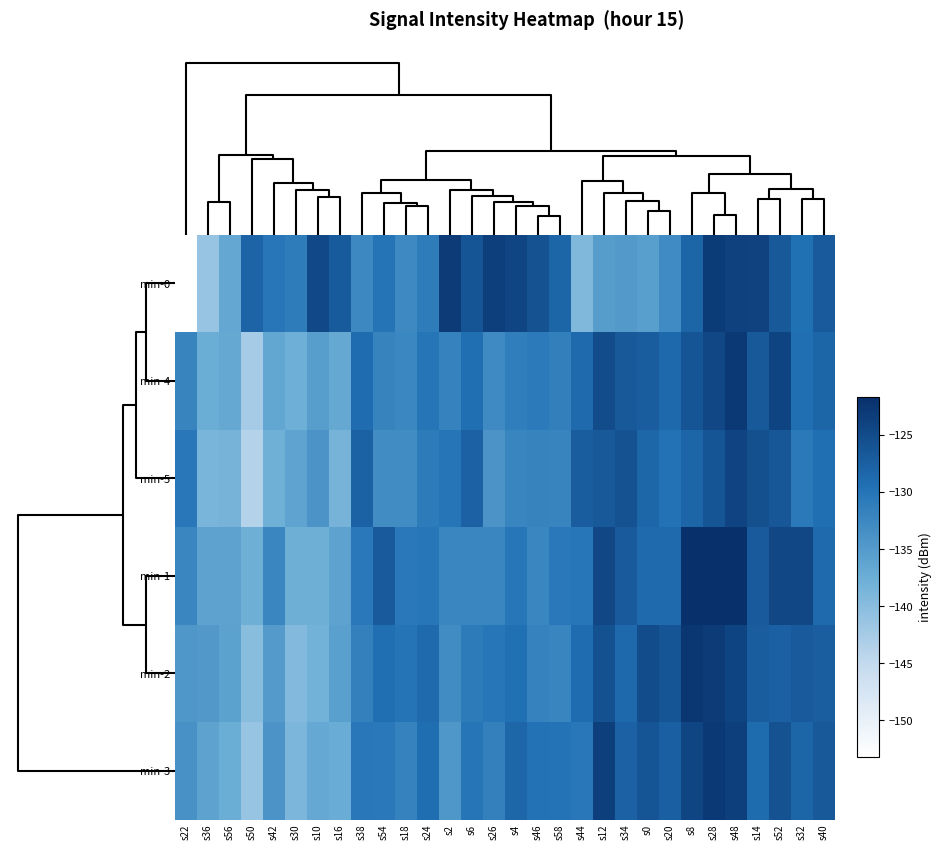

How many distinct data groups are displayed?

6